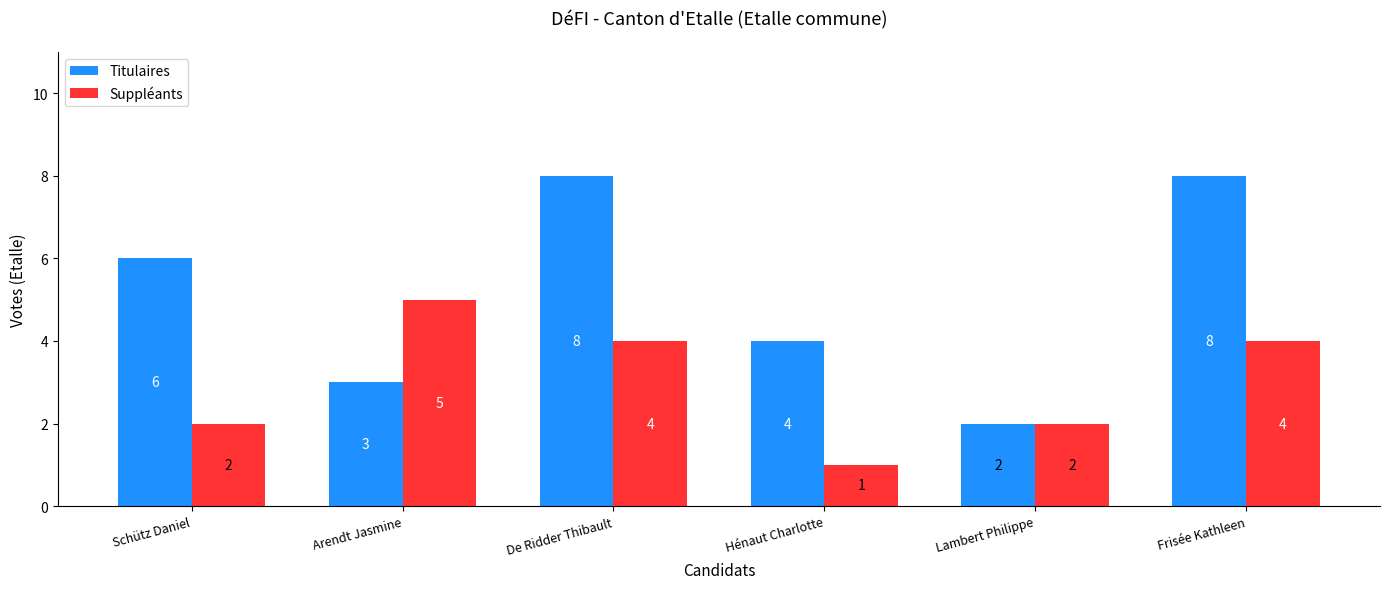

Count the number of data series in this chart.

2